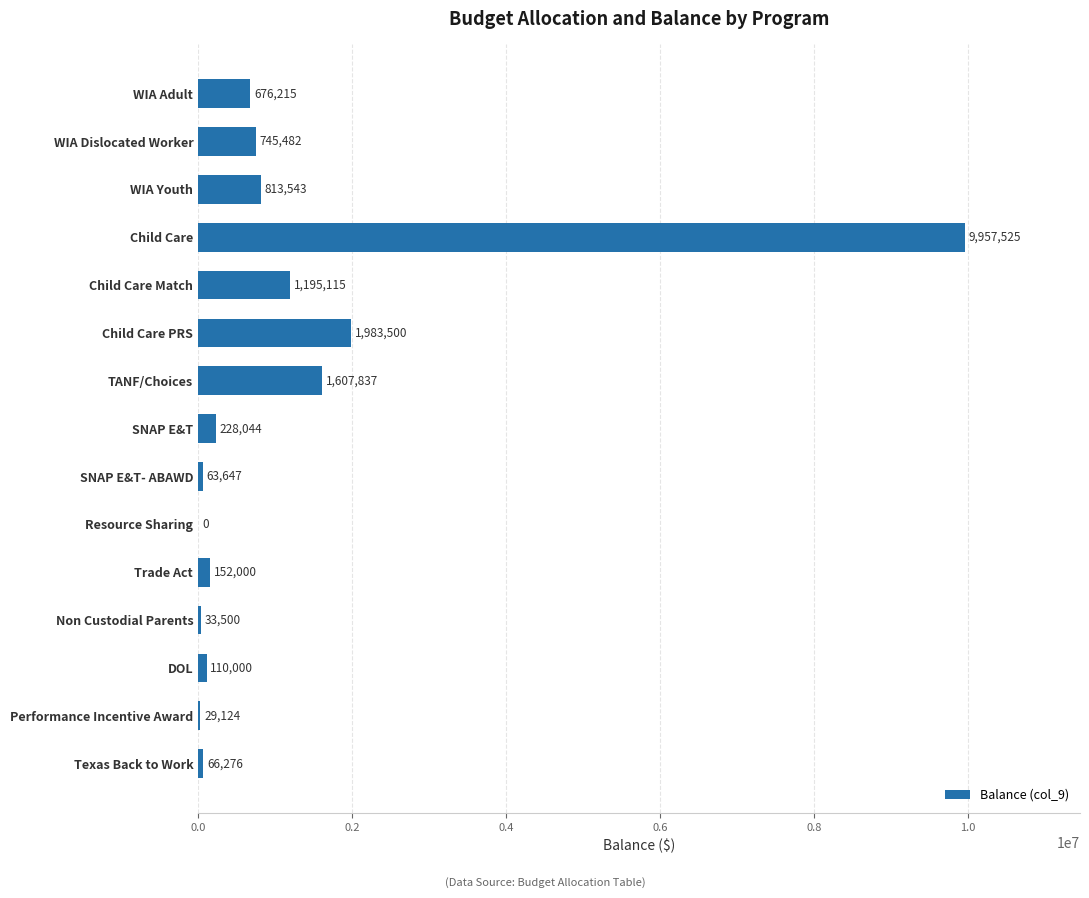

What is the approximate value at DOL?

110000.0